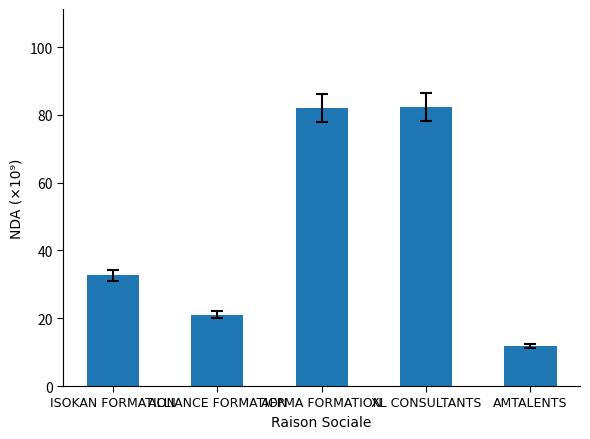

What is the sum of the values at AMTALENTS and XL CONSULTANTS?

94.1